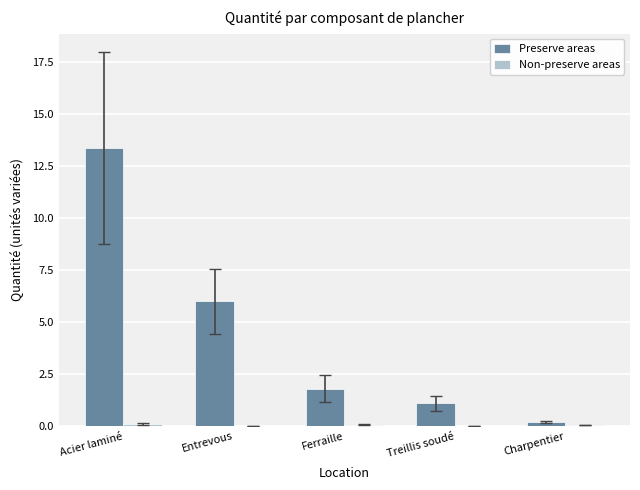

Which series has the widest spread of values?

Preserve areas